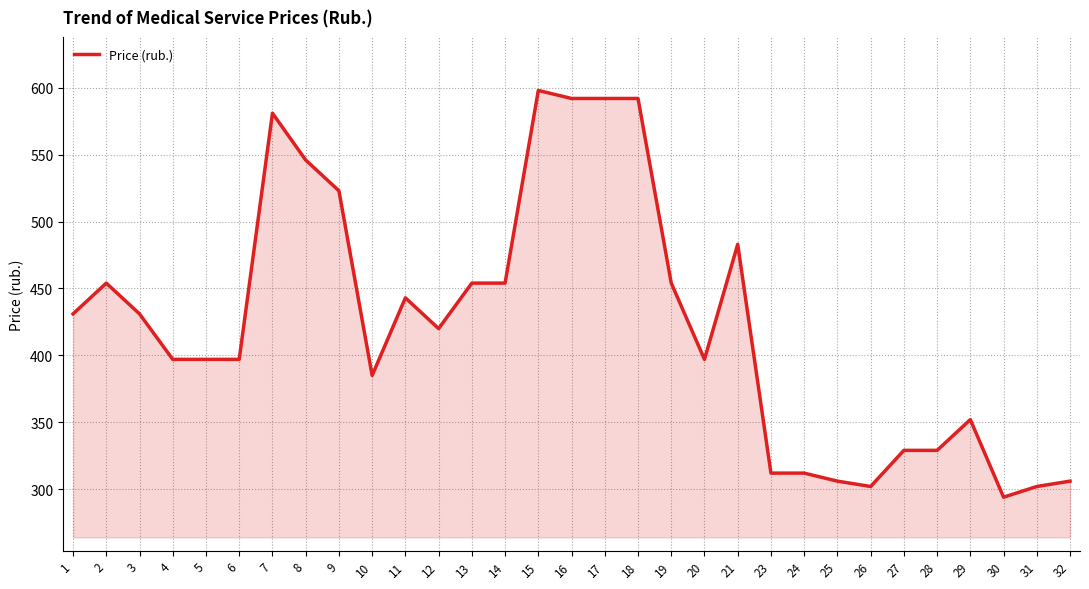

What is the minimum value shown in the chart?

294